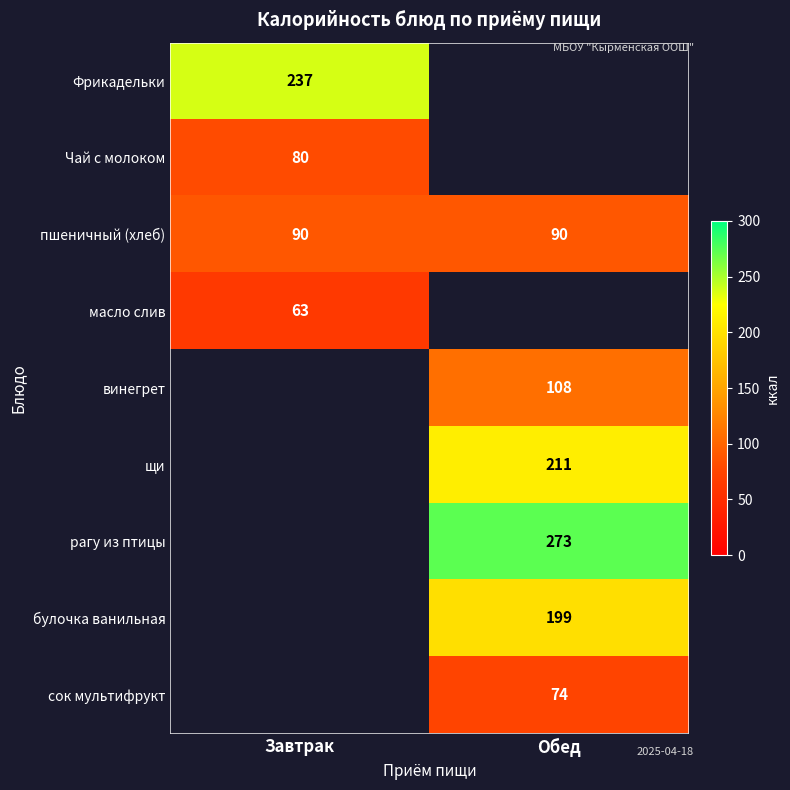

How many categories are shown in the chart?

2